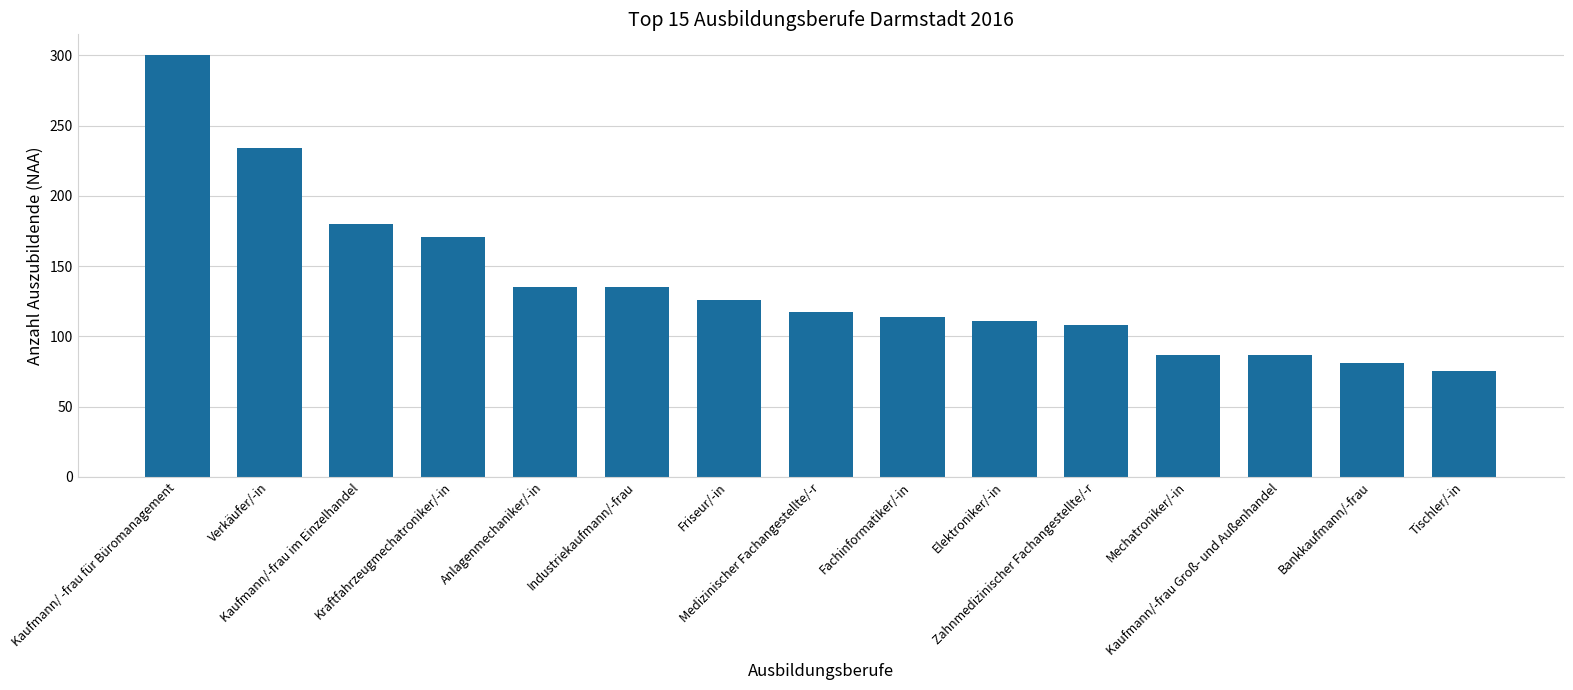

The chart shows a value of 334 at Verkäufer/-in. True or false?

False